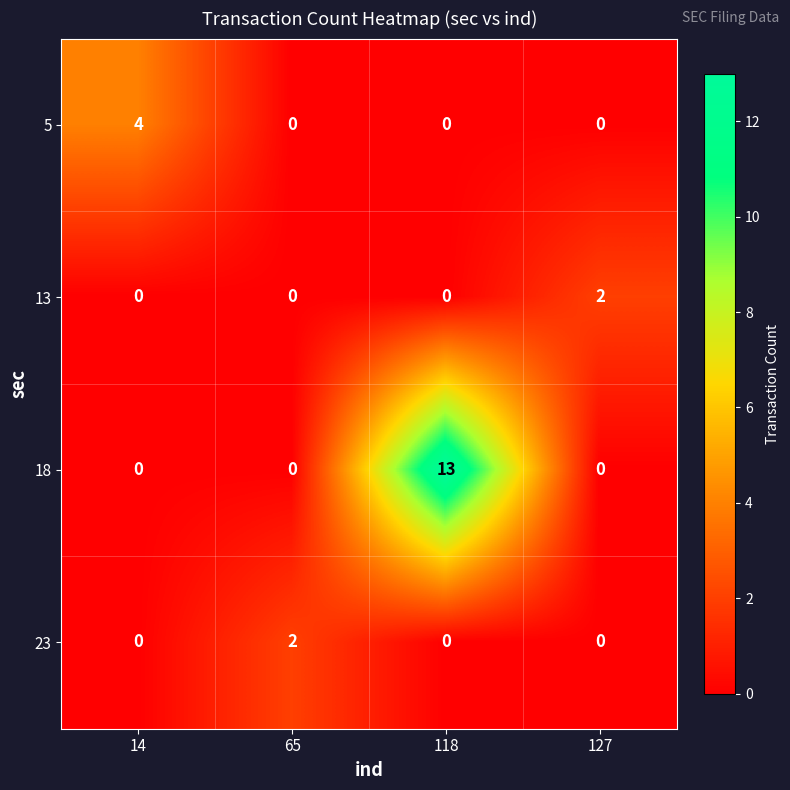

What is the greatest value displayed?

13